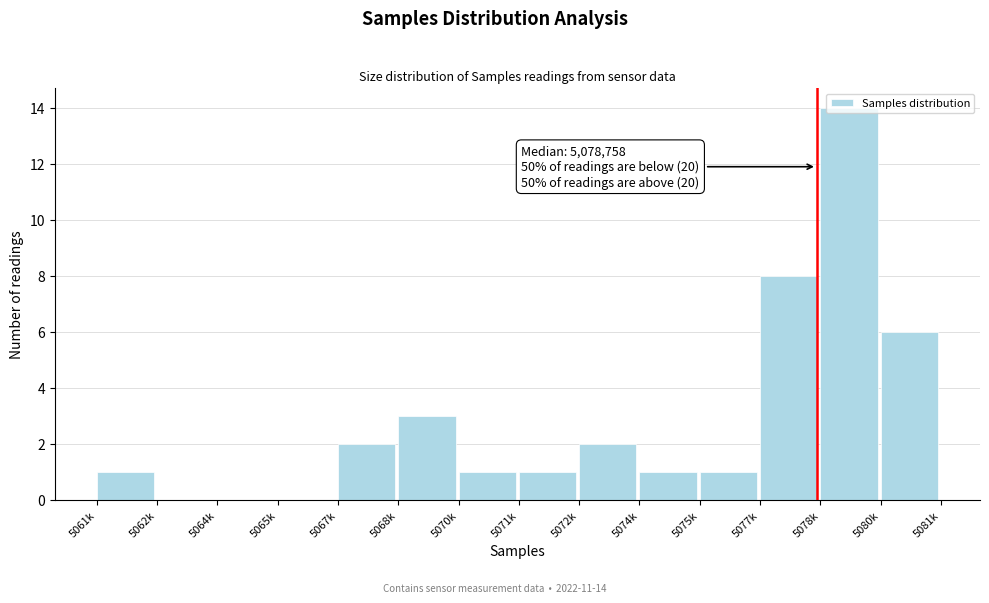

What is the sum of all values?

40